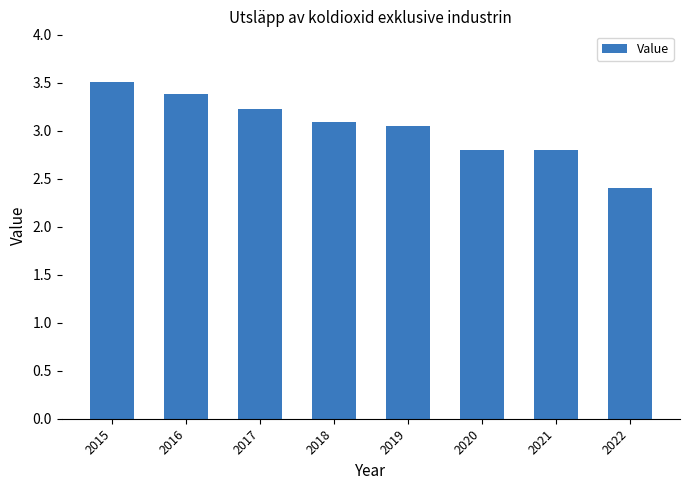

Where is the data nearest to the value 2?

2022